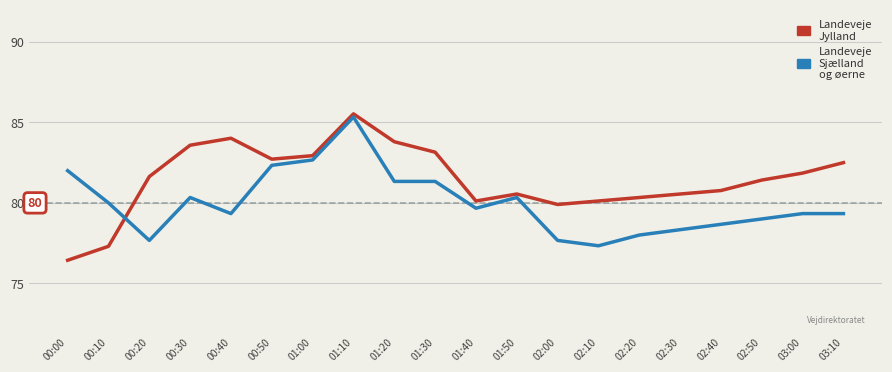

What position from the right is 02:10?

7